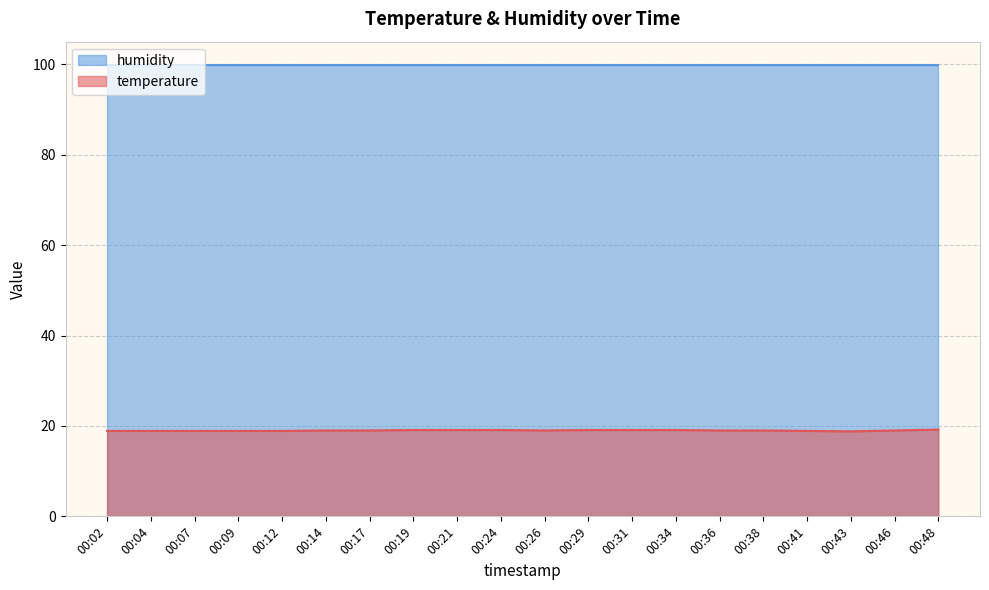

How many lines are shown in the chart?

2